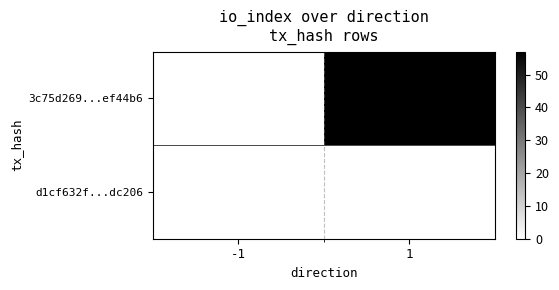

At how many categories does at least one series exceed 31?

1